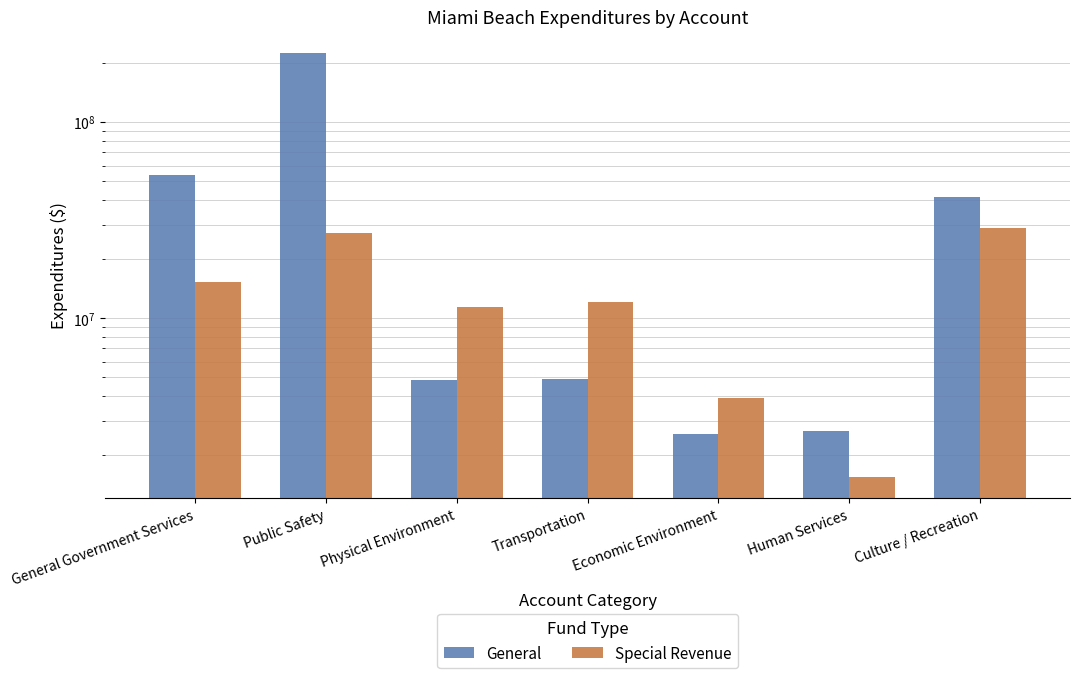

Which series has the largest total across all categories?

General